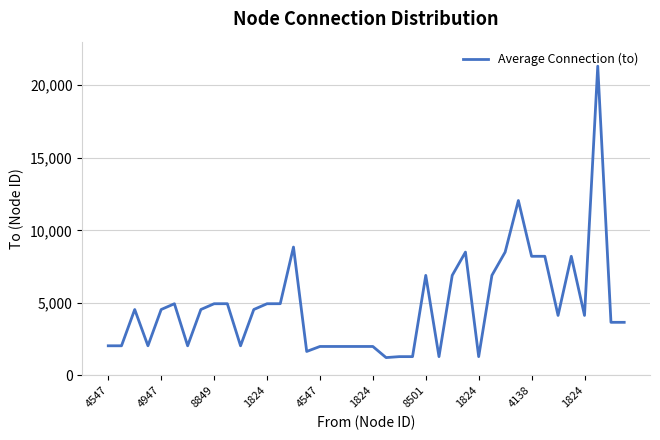

What is the smallest value displayed?

1234